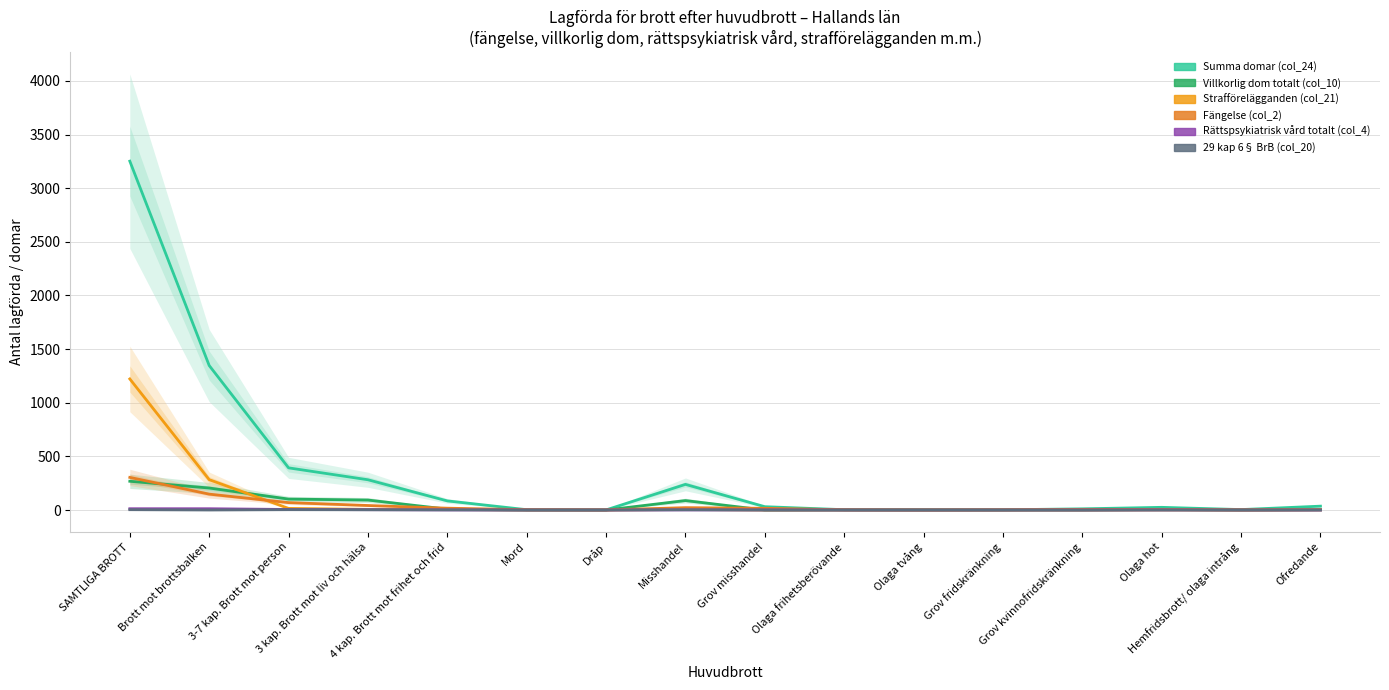

How many lines are shown in the chart?

6